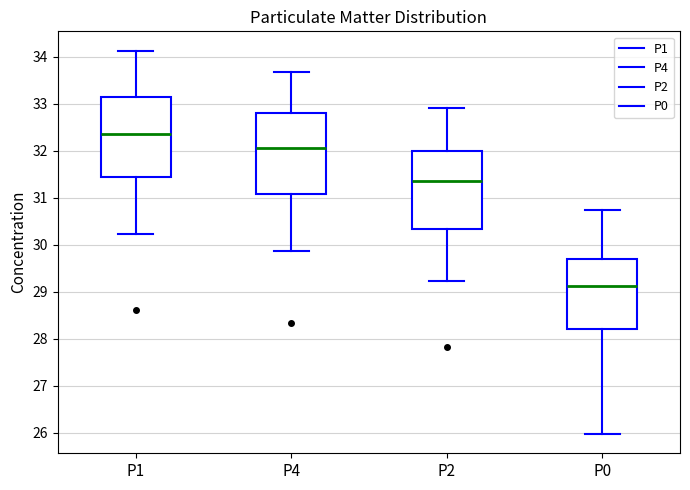

Where does the lower whisker of the box for P1 end on the y-axis? The values are not printed on the chart, so give them approximately, as read against the axis.

30.2